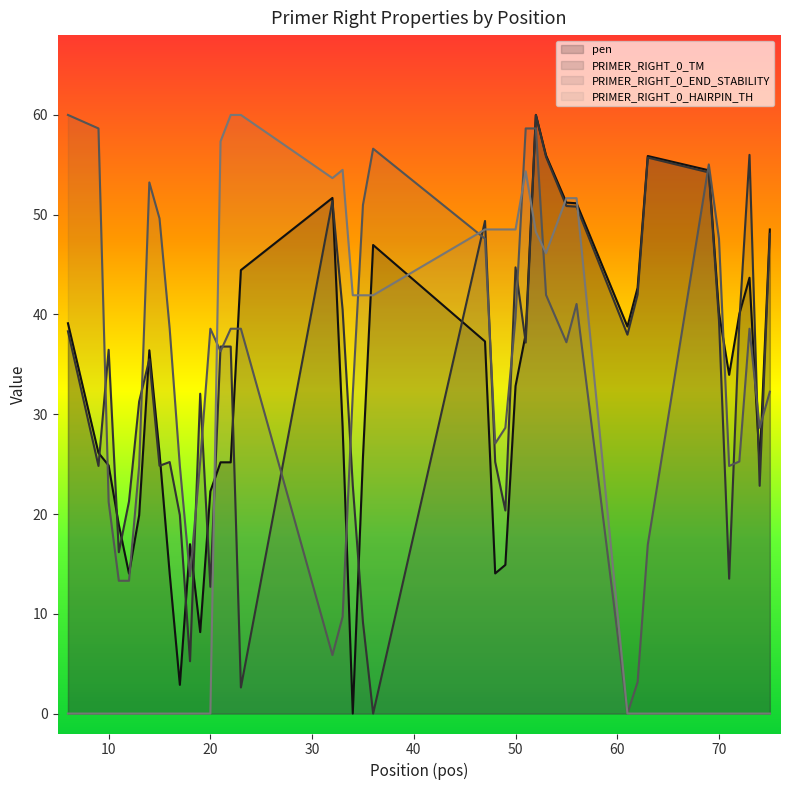

How many intersections are there between pen and PRIMER_RIGHT_0_END_STABILITY?

11